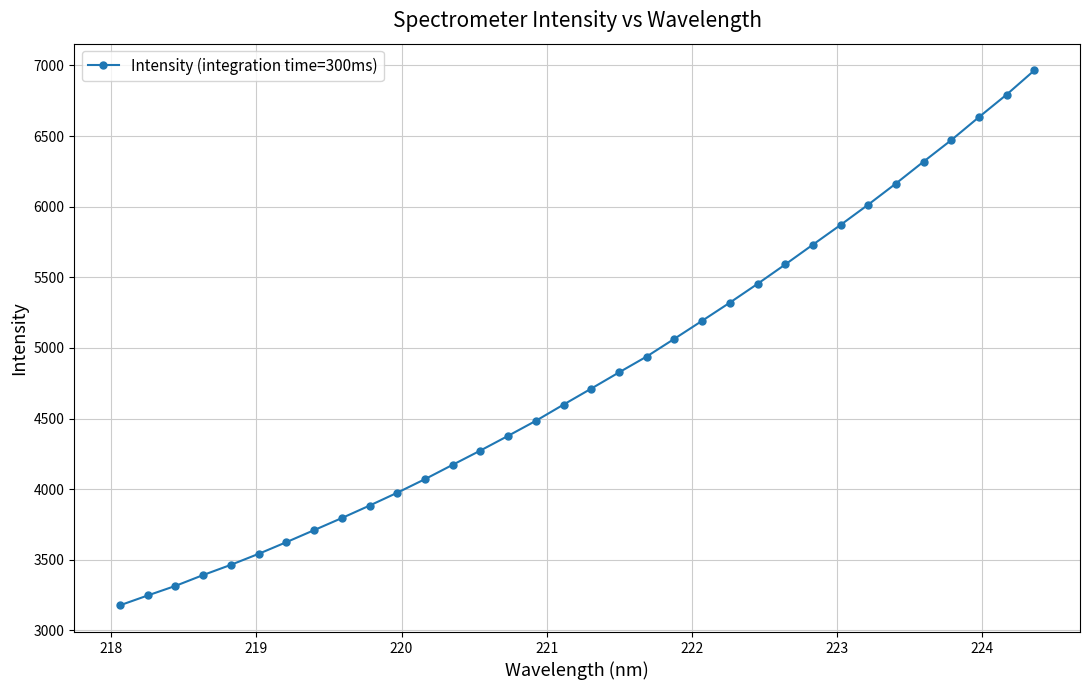

What is the smallest value displayed?

3178.3